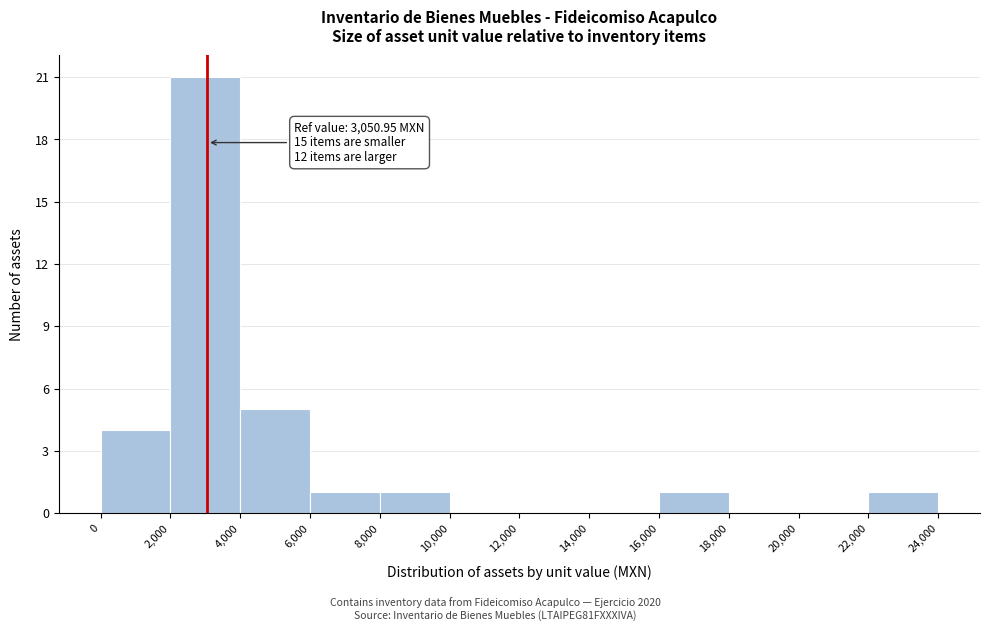

Over which range of the x-axis is the bar tallest?

2,000 to 4,000